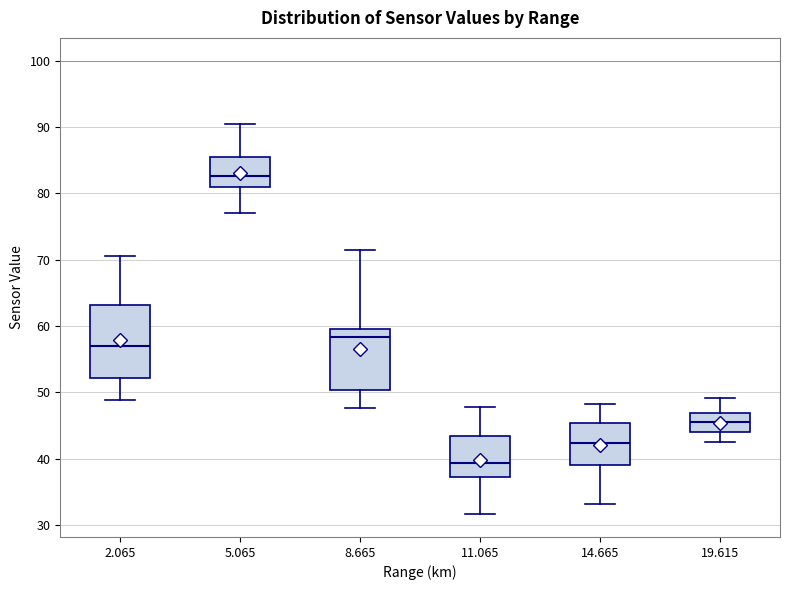

Reading left to right, read every box against the y-axis: the position of its median line, the range the box covers, and the ends of its whiskers. The values are not printed on the chart, so give them approximately, as read against the axis.

2.065: median 57, box 52 to 63, whiskers 49 to 71
5.065: median 83, box 81 to 85, whiskers 77 to 91
8.665: median 58, box 50 to 60, whiskers 48 to 71
11.065: median 39, box 37 to 43, whiskers 32 to 48
14.665: median 42, box 39 to 45, whiskers 33 to 48
19.615: median 46, box 44 to 47, whiskers 43 to 49